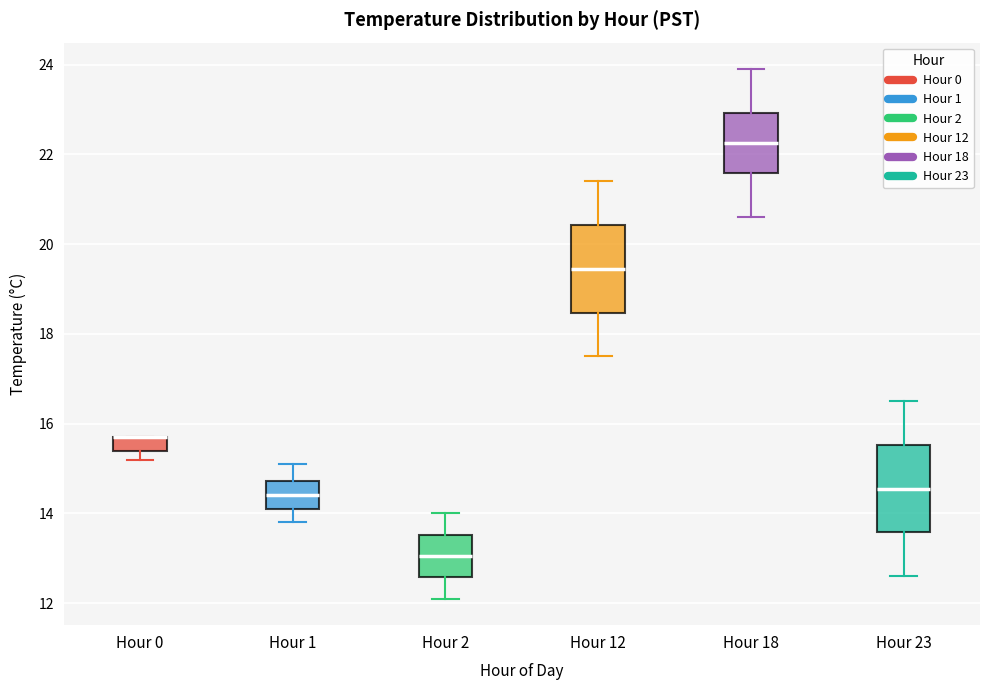

Where is the upper edge of the box for Hour 0 on the y-axis? The values are not printed on the chart, so give them approximately, as read against the axis.

15.8